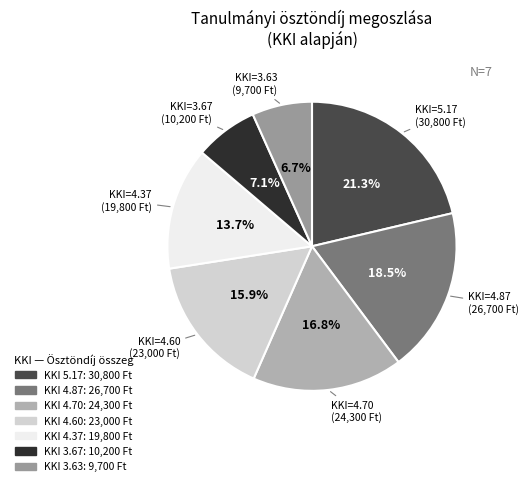

How many segments does this pie chart have?

7